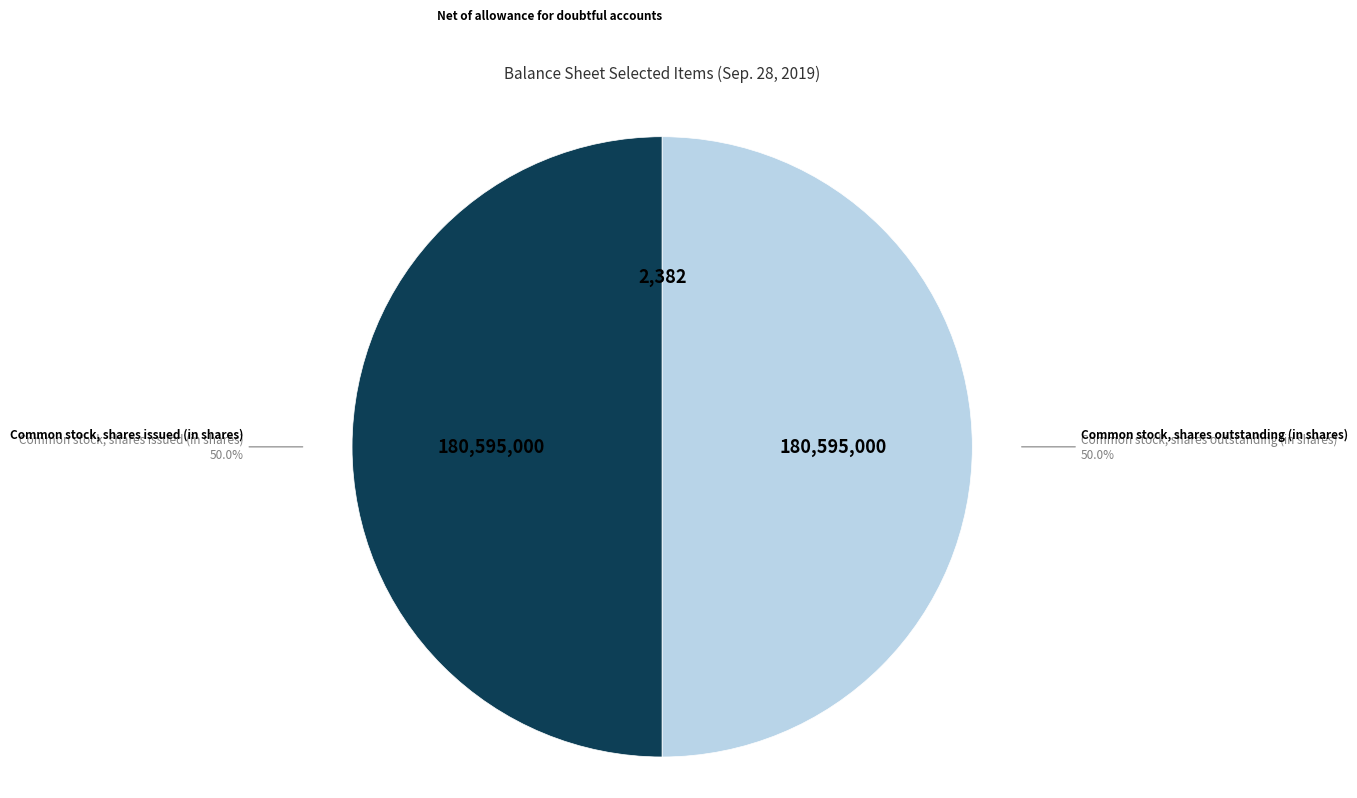

To the nearest percent, what is the average slice percentage?

33%